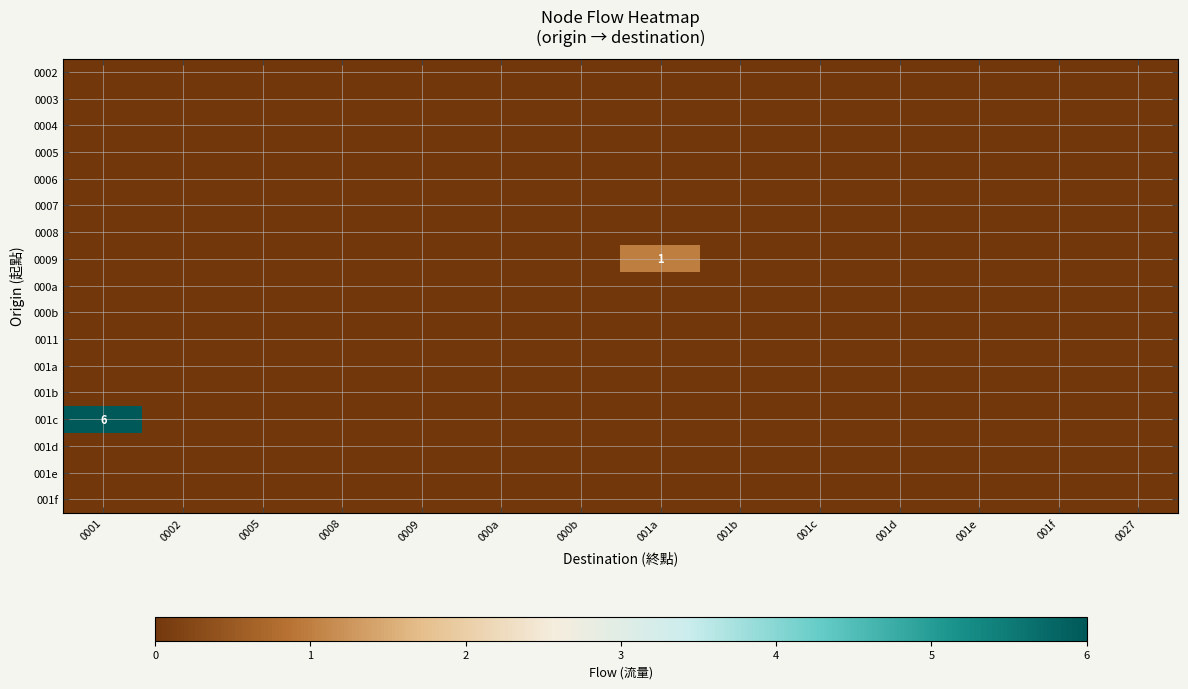

The 0005 series shows 0 at 001b. True or false?

True